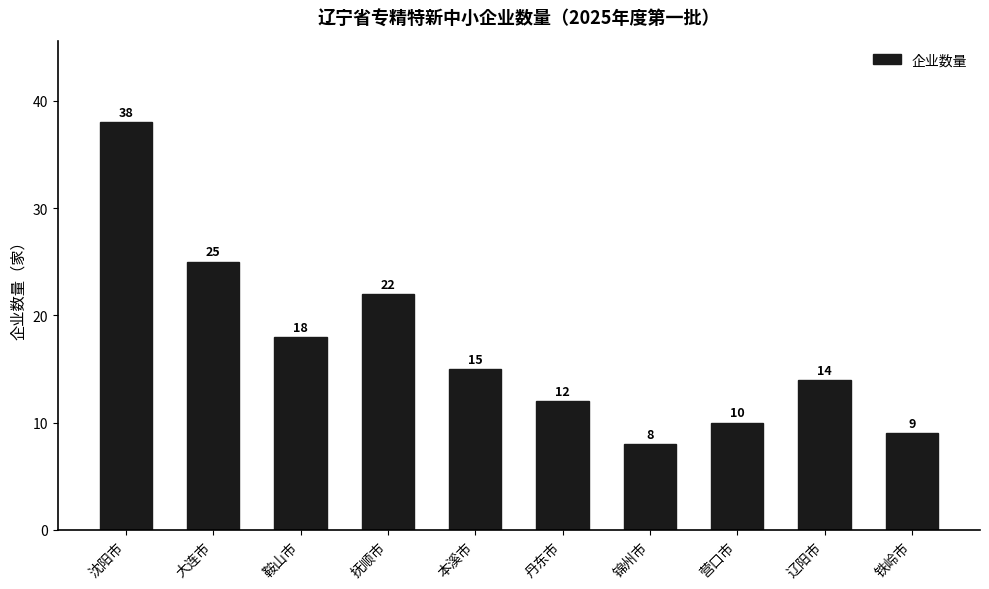

Are the bars horizontal?

No